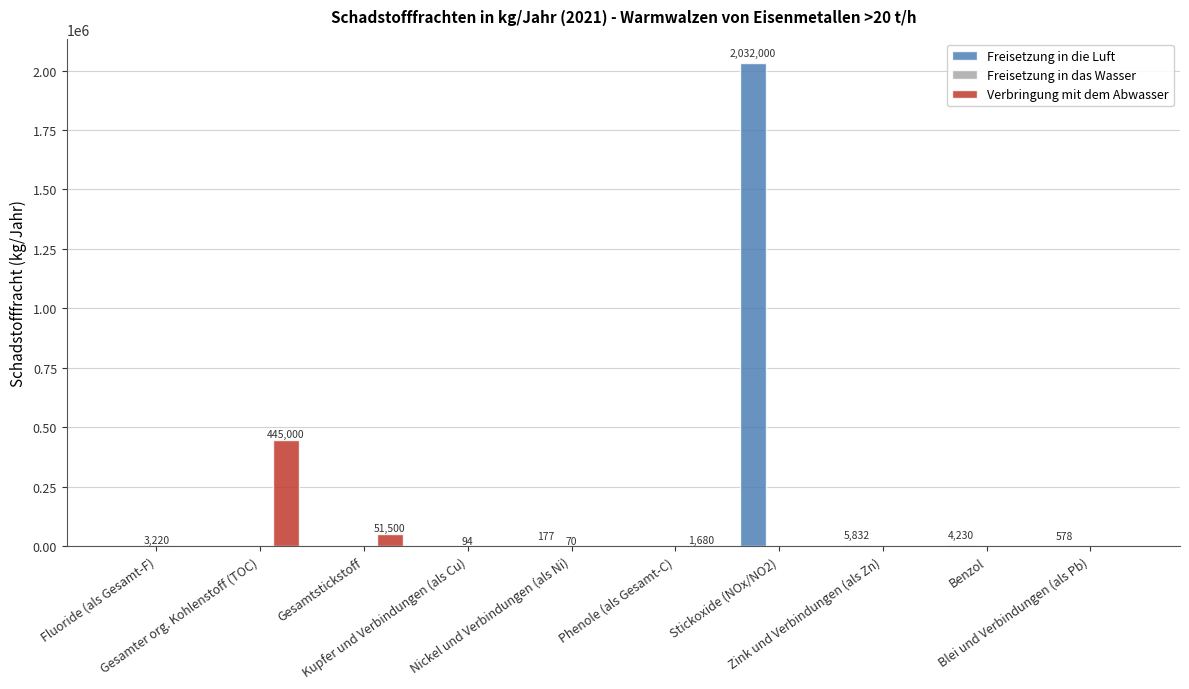

How many data points in Verbringung mit dem Abwasser are above 0?

3